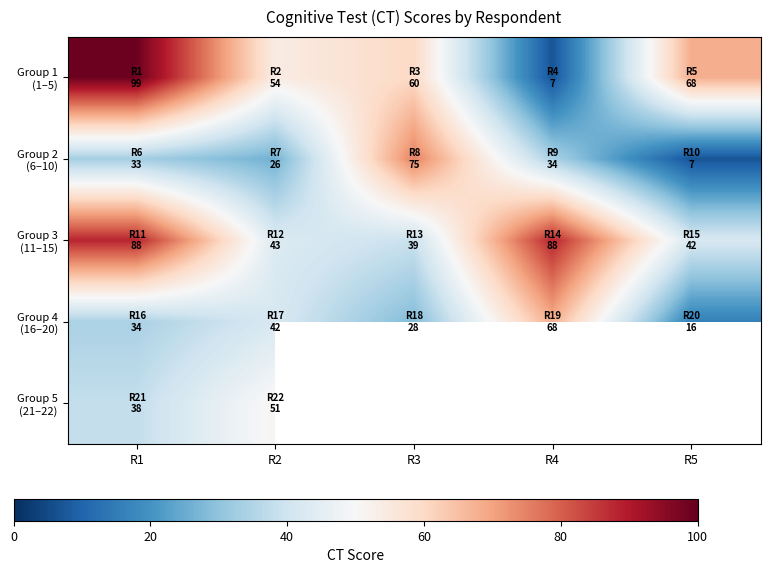

At which category does the chart reach its peak across all series?

R1